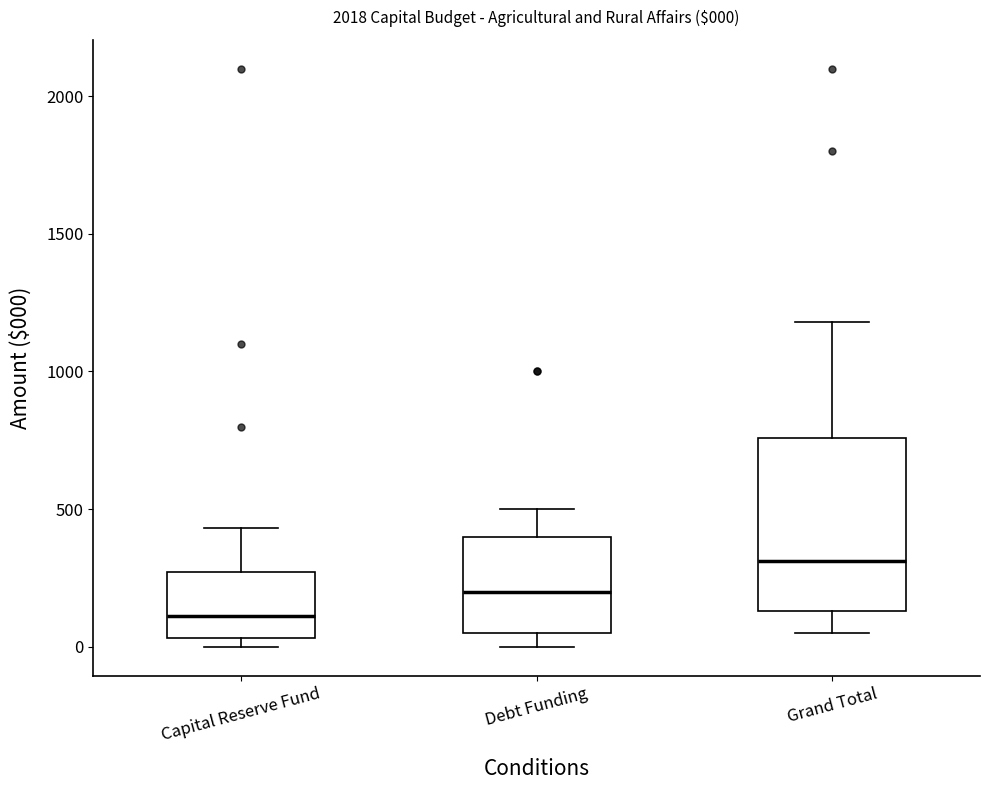

Which box's median line is the highest?

Grand Total